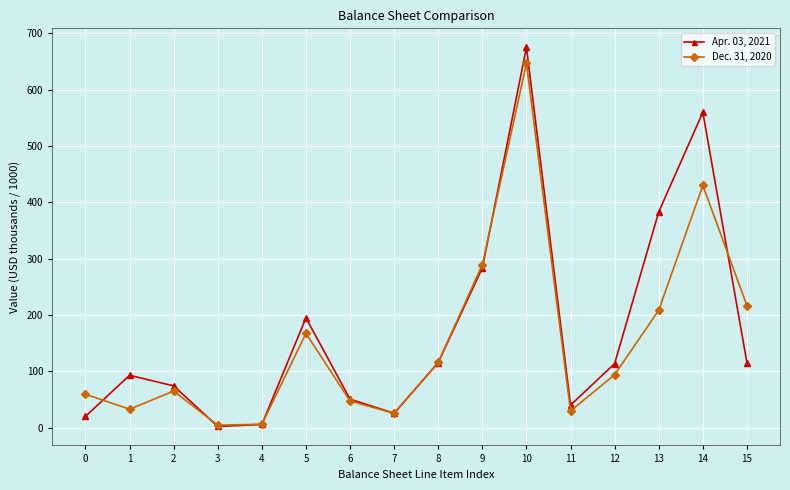

What is the sum of the Dec. 31, 2020 values at 14 and 15?

646.7